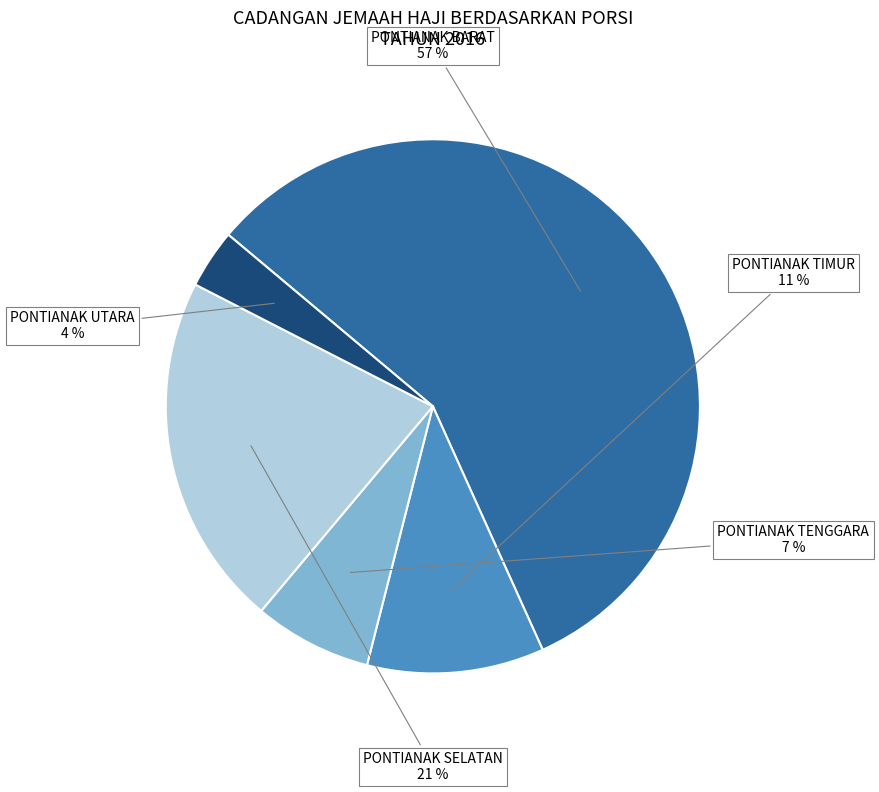

Is the sum of PONTIANAK TIMUR and PONTIANAK SELATAN greater than half?

No